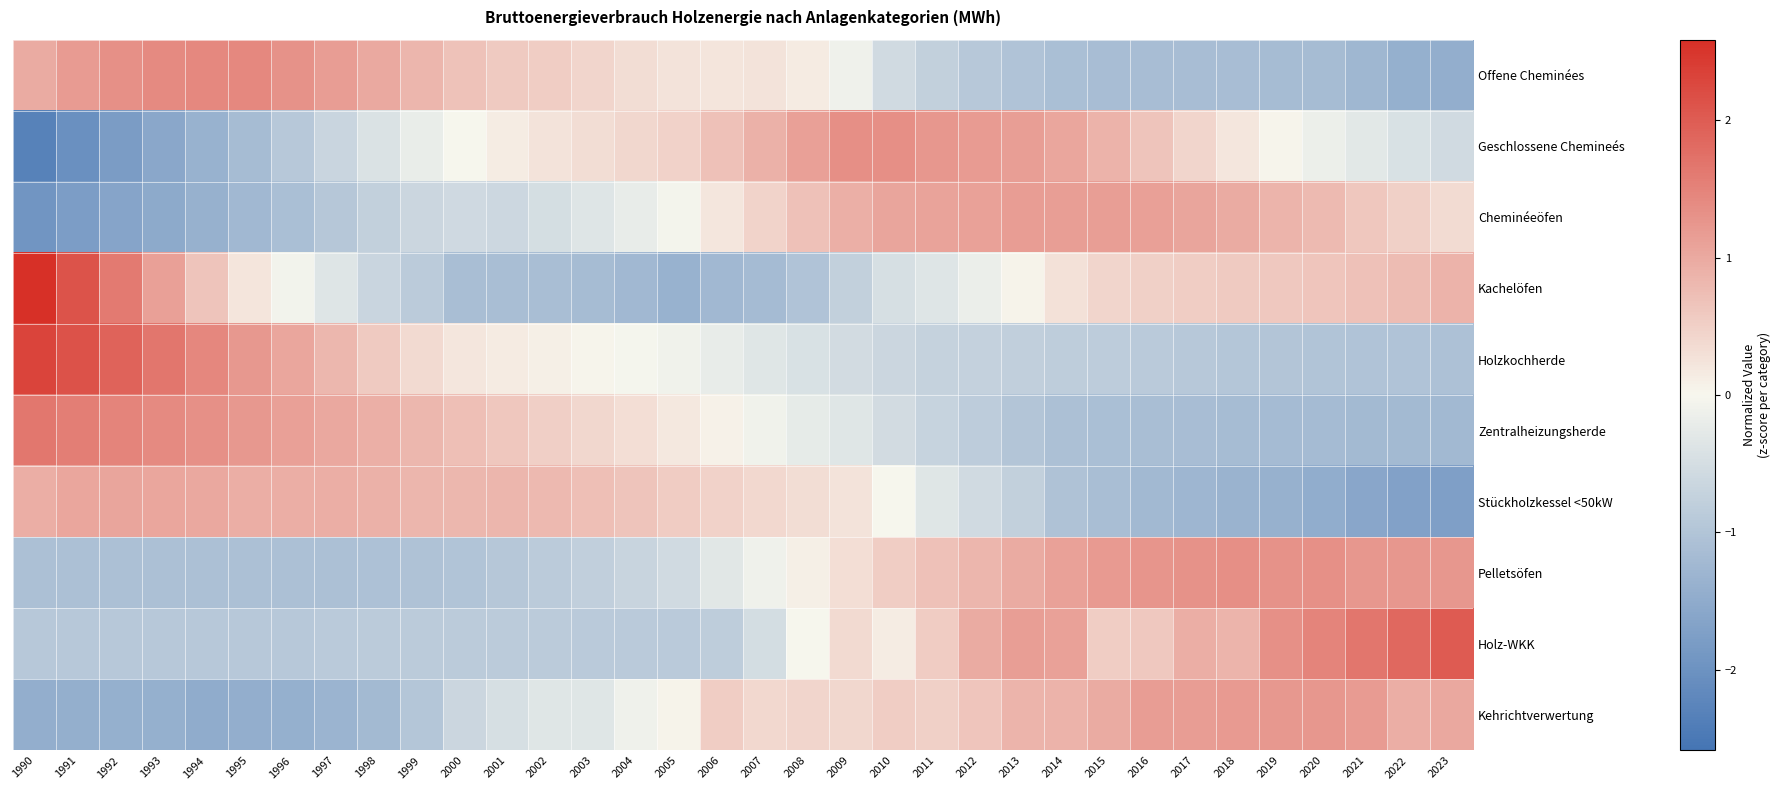

Reading left to right, transcribe all the data shown in this chart.

Offene Cheminées: 1990=1.0	1991=1.2	1992=1.3	1993=1.4	1994=1.4	1995=1.4	1996=1.3	1997=1.2	1998=1.0	1999=0.8	2000=0.7	2001=0.6	2002=0.5	2003=0.4	2004=0.3	2005=0.2	2006=0.2	2007=0.2	2008=0.1	2009=-0.1	2010=-0.5	2011=-0.8	2012=-0.9	2013=-1.0	2014=-1.1	2015=-1.1	2016=-1.1	2017=-1.1	2018=-1.1	2019=-1.2	2020=-1.2	2021=-1.3	2022=-1.4	2023=-1.4
Geschlossene Chemineés: 1990=-2.3	1991=-2.0	1992=-1.8	1993=-1.6	1994=-1.4	1995=-1.2	1996=-0.9	1997=-0.7	1998=-0.4	1999=-0.2	2000=0.0	2001=0.1	2002=0.2	2003=0.3	2004=0.4	2005=0.5	2006=0.7	2007=0.9	2008=1.1	2009=1.3	2010=1.3	2011=1.3	2012=1.2	2013=1.1	2014=1.0	2015=0.9	2016=0.7	2017=0.4	2018=0.2	2019=0.0	2020=-0.1	2021=-0.3	2022=-0.4	2023=-0.6
Cheminéeöfen: 1990=-1.9	1991=-1.8	1992=-1.6	1993=-1.5	1994=-1.4	1995=-1.2	1996=-1.1	1997=-0.9	1998=-0.8	1999=-0.6	2000=-0.6	2001=-0.6	2002=-0.5	2003=-0.3	2004=-0.2	2005=-0.0	2006=0.2	2007=0.4	2008=0.7	2009=0.9	2010=1.1	2011=1.1	2012=1.1	2013=1.2	2014=1.1	2015=1.1	2016=1.1	2017=1.1	2018=1.0	2019=0.9	2020=0.8	2021=0.6	2022=0.5	2023=0.4
Kachelöfen: 1990=2.6	1991=2.1	1992=1.6	1993=1.1	1994=0.6	1995=0.2	1996=-0.1	1997=-0.4	1998=-0.7	1999=-0.9	2000=-1.1	2001=-1.1	2002=-1.1	2003=-1.2	2004=-1.2	2005=-1.4	2006=-1.2	2007=-1.2	2008=-1.0	2009=-0.8	2010=-0.5	2011=-0.4	2012=-0.2	2013=0.1	2014=0.3	2015=0.4	2016=0.5	2017=0.5	2018=0.6	2019=0.6	2020=0.6	2021=0.7	2022=0.8	2023=0.9
Holzkochherde: 1990=2.3	1991=2.1	1992=1.9	1993=1.7	1994=1.5	1995=1.2	1996=1.0	1997=0.8	1998=0.6	1999=0.4	2000=0.2	2001=0.2	2002=0.1	2003=0.0	2004=-0.0	2005=-0.1	2006=-0.2	2007=-0.3	2008=-0.4	2009=-0.5	2010=-0.6	2011=-0.7	2012=-0.7	2013=-0.8	2014=-0.8	2015=-0.8	2016=-0.9	2017=-0.9	2018=-1.0	2019=-1.0	2020=-1.0	2021=-1.0	2022=-1.0	2023=-1.1
Zentralheizungsherde: 1990=1.6	1991=1.6	1992=1.5	1993=1.4	1994=1.3	1995=1.2	1996=1.1	1997=1.0	1998=0.9	1999=0.8	2000=0.7	2001=0.6	2002=0.5	2003=0.4	2004=0.3	2005=0.2	2006=0.1	2007=-0.1	2008=-0.2	2009=-0.3	2010=-0.5	2011=-0.7	2012=-0.8	2013=-1.0	2014=-1.1	2015=-1.1	2016=-1.1	2017=-1.1	2018=-1.2	2019=-1.2	2020=-1.2	2021=-1.2	2022=-1.2	2023=-1.2
Stückholzkessel <50kW: 1990=0.9	1991=1.0	1992=1.1	1993=1.0	1994=1.0	1995=0.9	1996=0.9	1997=0.9	1998=0.9	1999=0.8	2000=0.8	2001=0.8	2002=0.8	2003=0.7	2004=0.7	2005=0.6	2006=0.5	2007=0.4	2008=0.3	2009=0.3	2010=-0.0	2011=-0.3	2012=-0.6	2013=-0.8	2014=-1.0	2015=-1.1	2016=-1.2	2017=-1.3	2018=-1.4	2019=-1.4	2020=-1.5	2021=-1.6	2022=-1.7	2023=-1.7
Pelletsöfen: 1990=-1.1	1991=-1.1	1992=-1.1	1993=-1.1	1994=-1.1	1995=-1.1	1996=-1.1	1997=-1.1	1998=-1.1	1999=-1.0	2000=-1.0	2001=-0.9	2002=-0.9	2003=-0.8	2004=-0.7	2005=-0.6	2006=-0.3	2007=-0.1	2008=0.1	2009=0.3	2010=0.5	2011=0.7	2012=0.8	2013=1.0	2014=1.1	2015=1.2	2016=1.3	2017=1.3	2018=1.3	2019=1.3	2020=1.3	2021=1.3	2022=1.2	2023=1.2
Holz-WKK: 1990=-0.9	1991=-0.9	1992=-0.9	1993=-0.9	1994=-0.9	1995=-0.9	1996=-0.9	1997=-0.9	1998=-0.9	1999=-0.9	2000=-0.8	2001=-0.9	2002=-0.9	2003=-0.9	2004=-0.9	2005=-0.9	2006=-0.8	2007=-0.5	2008=0.0	2009=0.4	2010=0.1	2011=0.6	2012=1.0	2013=1.1	2014=1.1	2015=0.5	2016=0.6	2017=0.9	2018=0.9	2019=1.3	2020=1.5	2021=1.7	2022=1.9	2023=2.0
Kehrichtverwertung: 1990=-1.4	1991=-1.4	1992=-1.4	1993=-1.4	1994=-1.5	1995=-1.4	1996=-1.4	1997=-1.3	1998=-1.2	1999=-1.0	2000=-0.6	2001=-0.5	2002=-0.3	2003=-0.3	2004=-0.1	2005=0.0	2006=0.5	2007=0.4	2008=0.4	2009=0.4	2010=0.5	2011=0.5	2012=0.6	2013=0.9	2014=0.9	2015=1.0	2016=1.2	2017=1.2	2018=1.2	2019=1.2	2020=1.2	2021=1.2	2022=0.9	2023=1.0